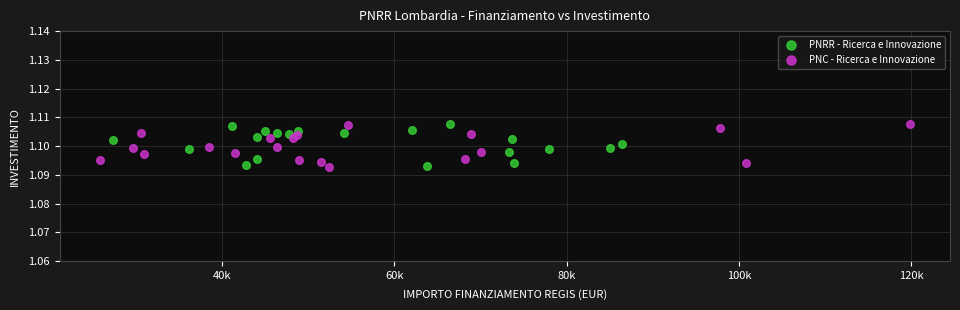

What are all the series names shown in the legend?

PNRR - Ricerca e Innovazione, PNC - Ricerca e Innovazione